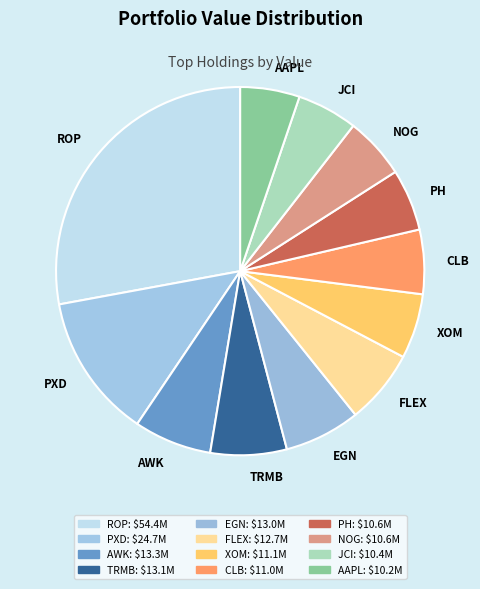

The NOG slice represents 1% of the pie. True or false?

False